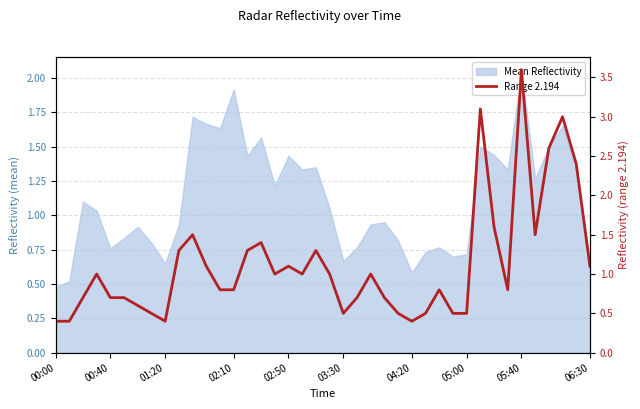

What is the minimum value shown in the chart?

0.4